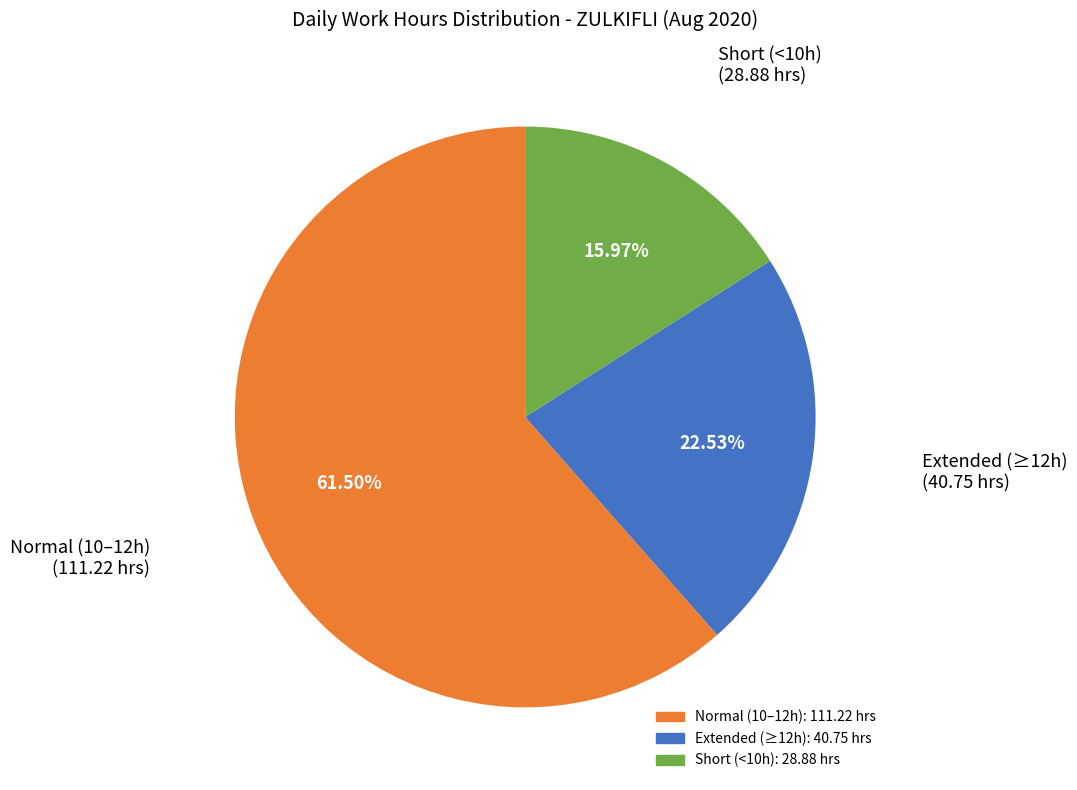

To the nearest percent, what is the average slice percentage?

33%